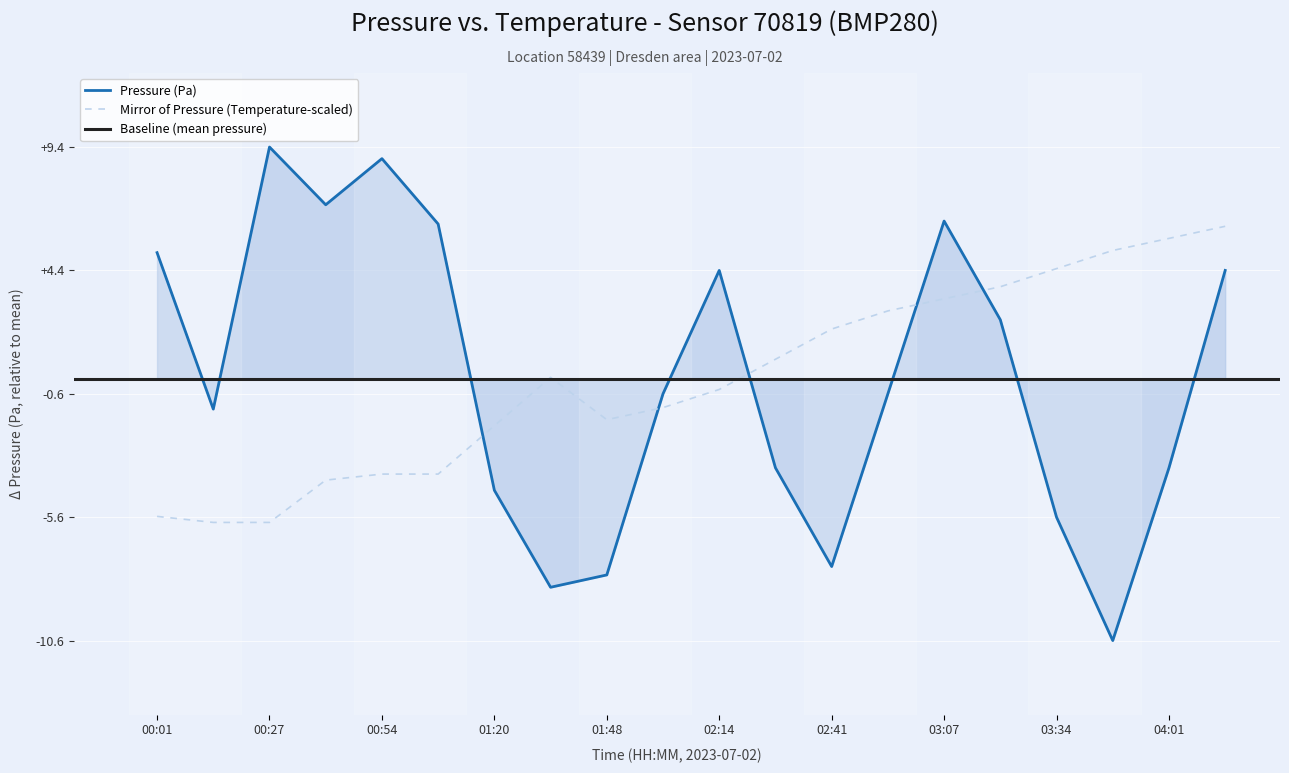

Where does the Pressure (Pa) series first go above 98975?

00:01